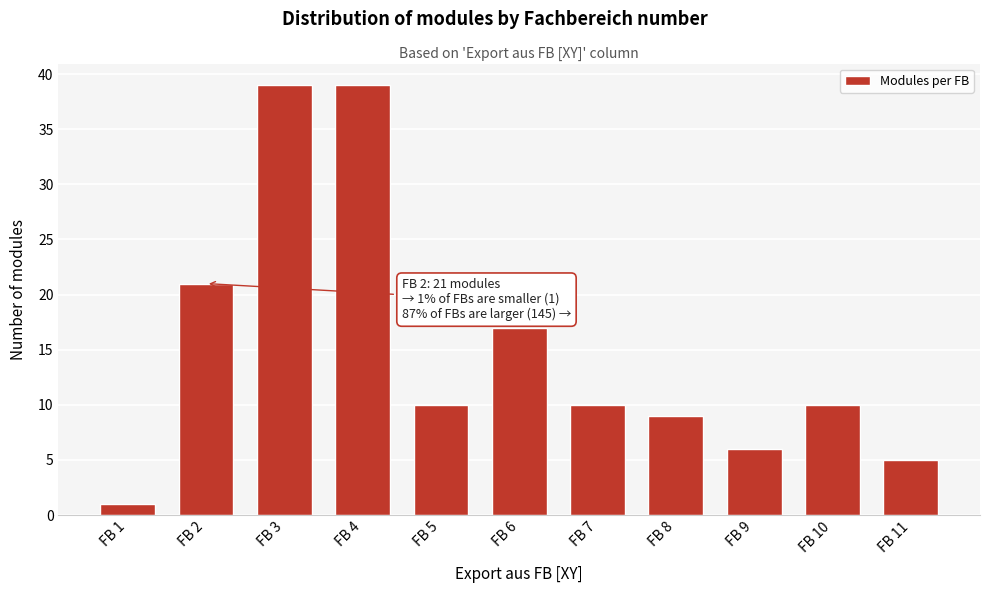

Reading right to left, extract all data points from this chart.

FB 11=5	FB 10=10	FB 9=6	FB 8=9	FB 7=10	FB 6=17	FB 5=10	FB 4=39	FB 3=39	FB 2=21	FB 1=1